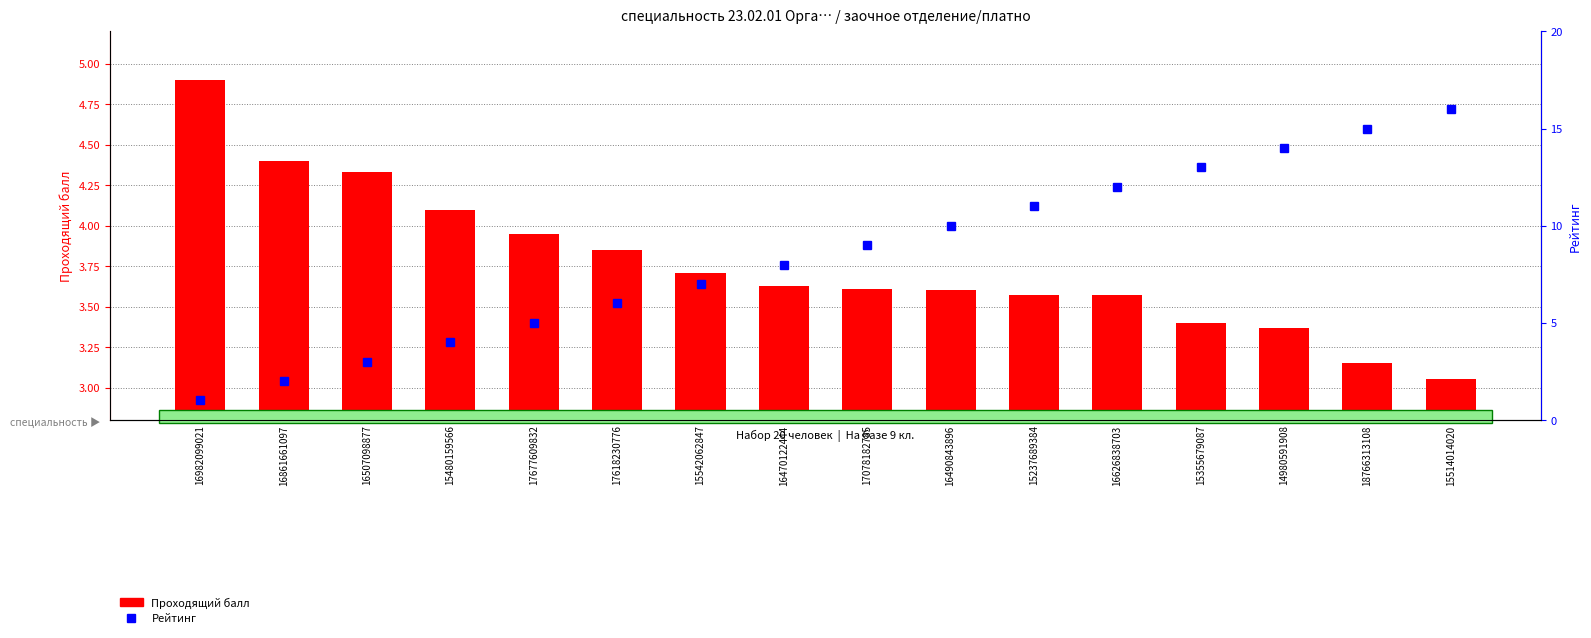

At which label does Рейтинг first exceed 9?

16490843896